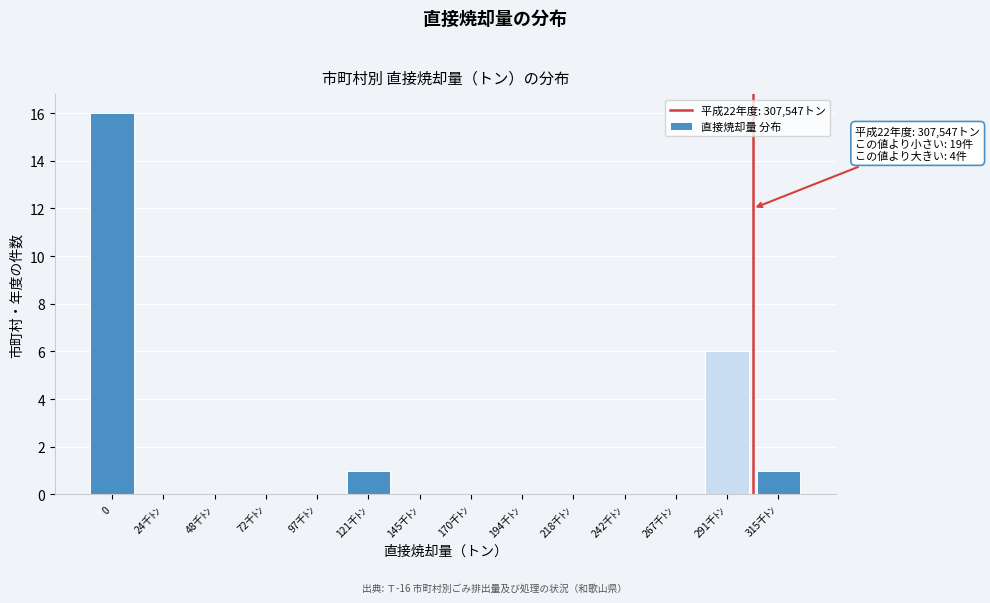

Reading right to left, extract all data points from this chart.

315千ﾄﾝ=1	291千ﾄﾝ=6	267千ﾄﾝ=0	242千ﾄﾝ=0	218千ﾄﾝ=0	194千ﾄﾝ=0	170千ﾄﾝ=0	145千ﾄﾝ=0	121千ﾄﾝ=1	97千ﾄﾝ=0	72千ﾄﾝ=0	48千ﾄﾝ=0	24千ﾄﾝ=0	0=16